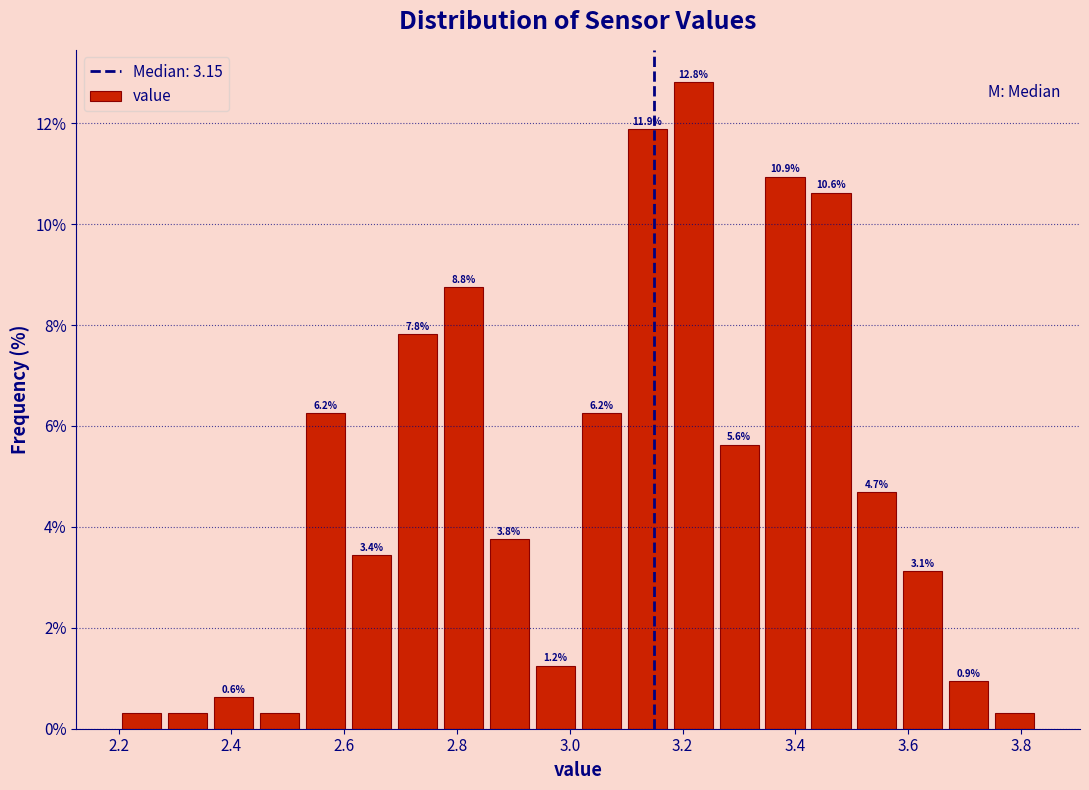

Which range on the x-axis has the tallest bar?

3.18 to 3.26